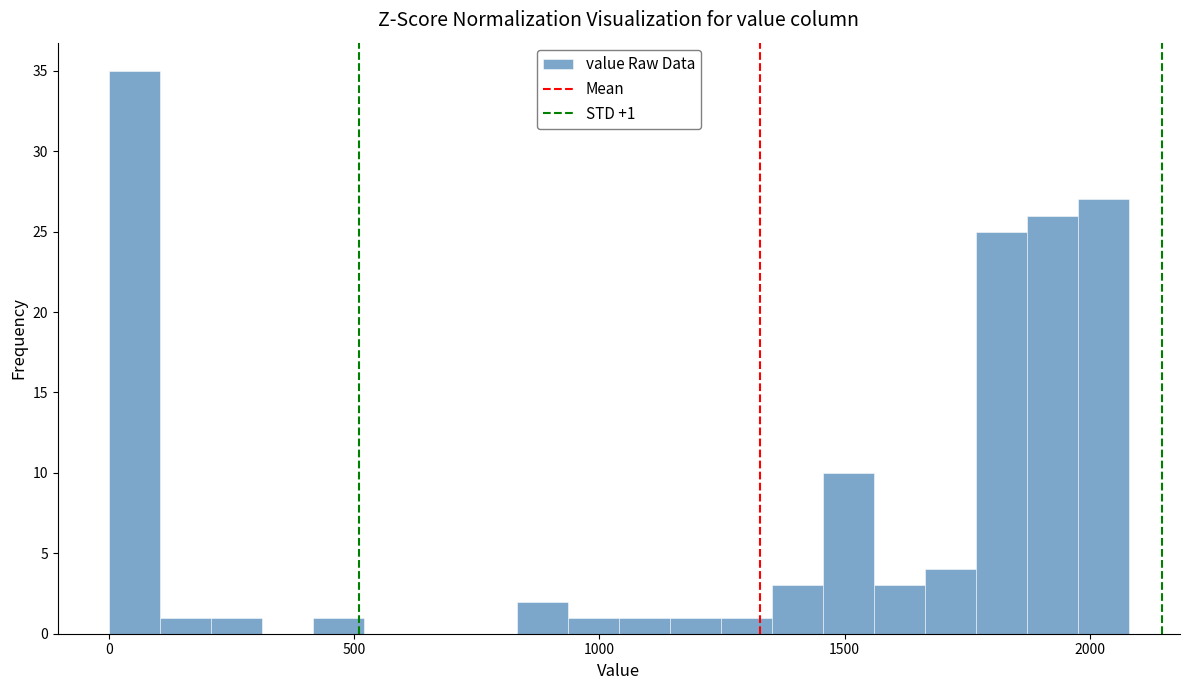

Around what value on the x-axis is the tallest bar? Give the approximate position of its centre, as read against the axis.

50